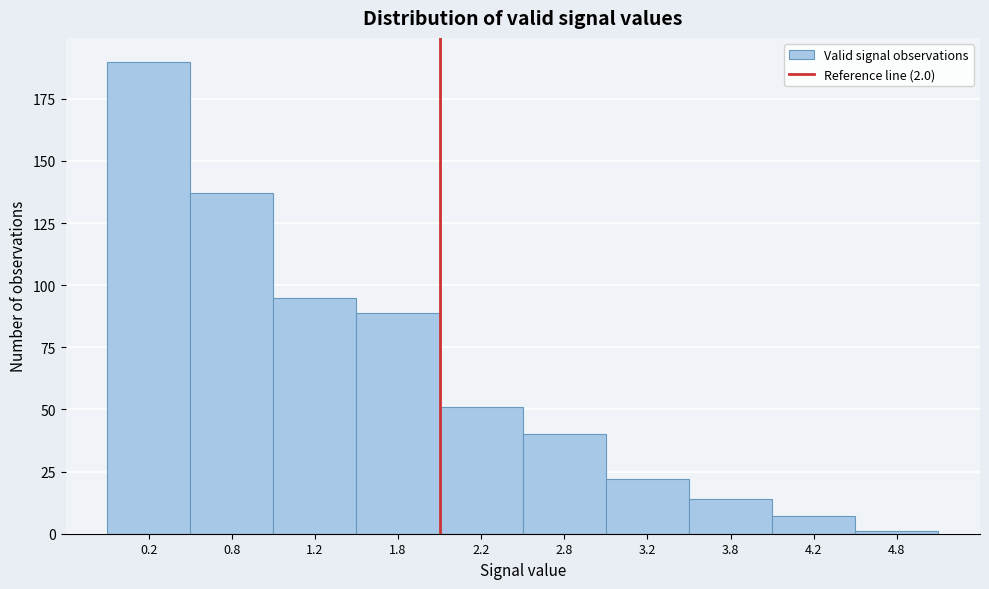

Reading left to right, list every bar in this chart as the range it spans on the x-axis followed by its height. The values are not printed on the chart, so give them approximately, as read against the axis.

0.0 to 0.5: 190
0.5 to 1.0: 135
1.0 to 1.5: 95
1.5 to 2.0: 90
2.0 to 2.5: 50
2.5 to 3.0: 40
3.0 to 3.5: 20
3.5 to 4.0: 15
4.0 to 4.5: 5
4.5 to 5.0: under 5